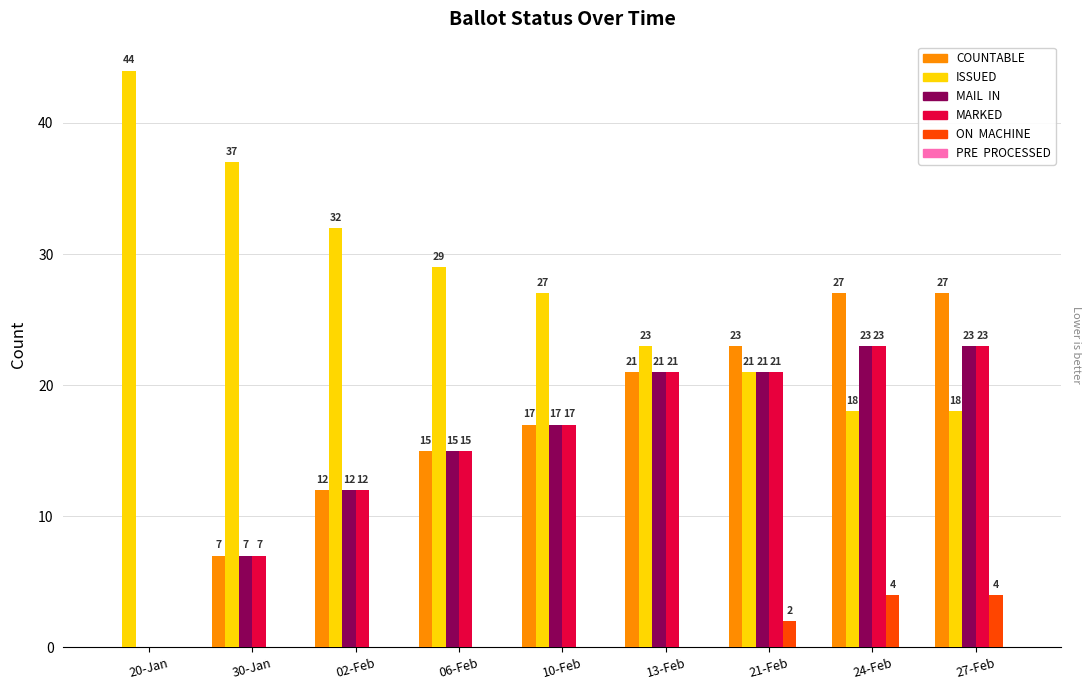

What is the total value across all series at 20-Jan?

44